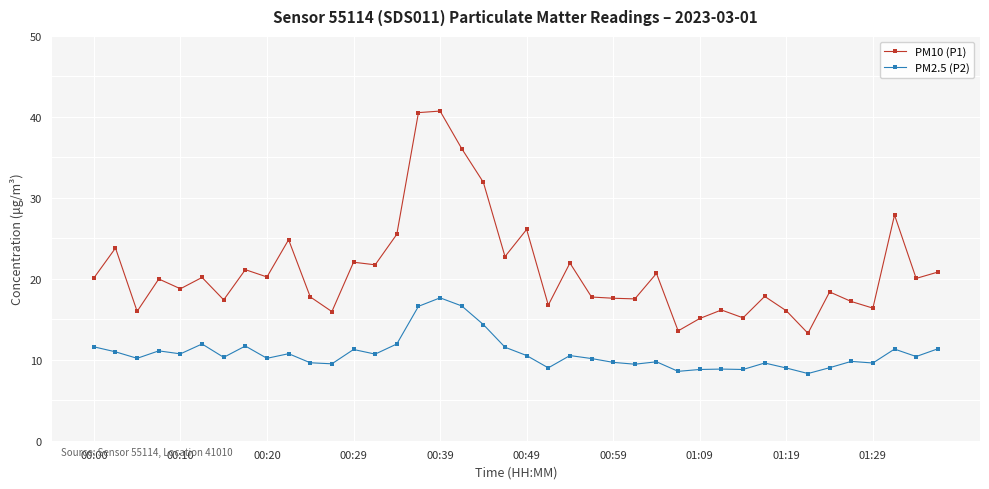

Which series has the widest spread of values?

PM10 (P1)